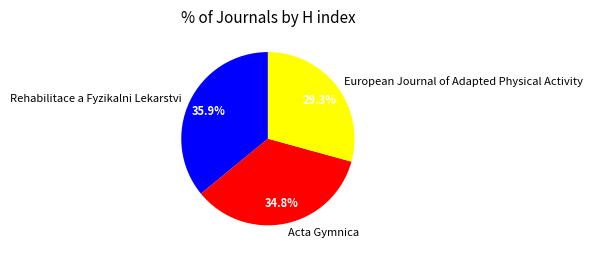

What percentage is the Acta Gymnica slice, to the nearest percent?

35%